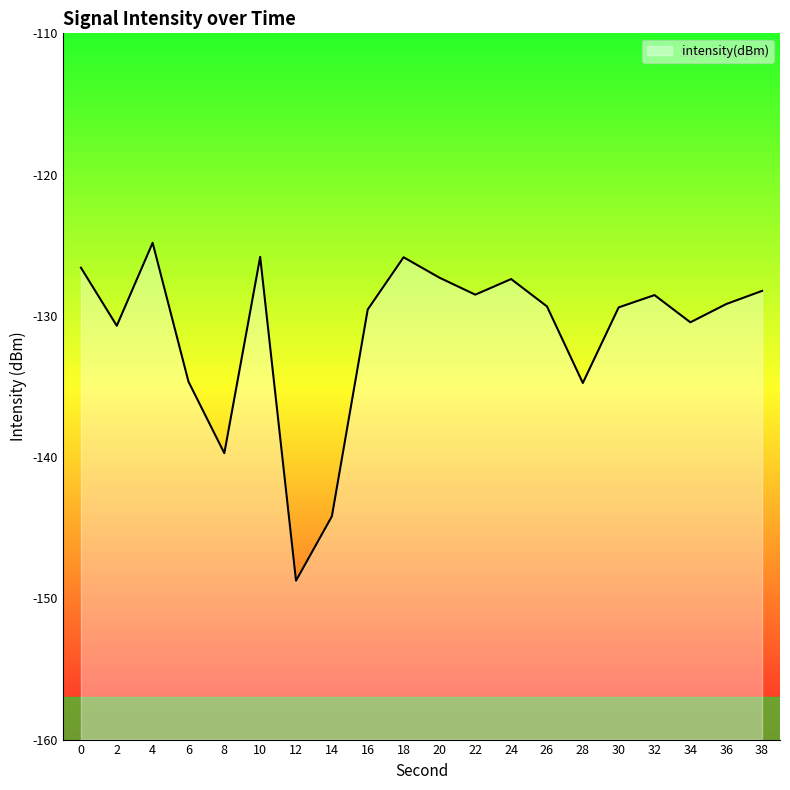

Which has a higher value, 38 or 34?

38